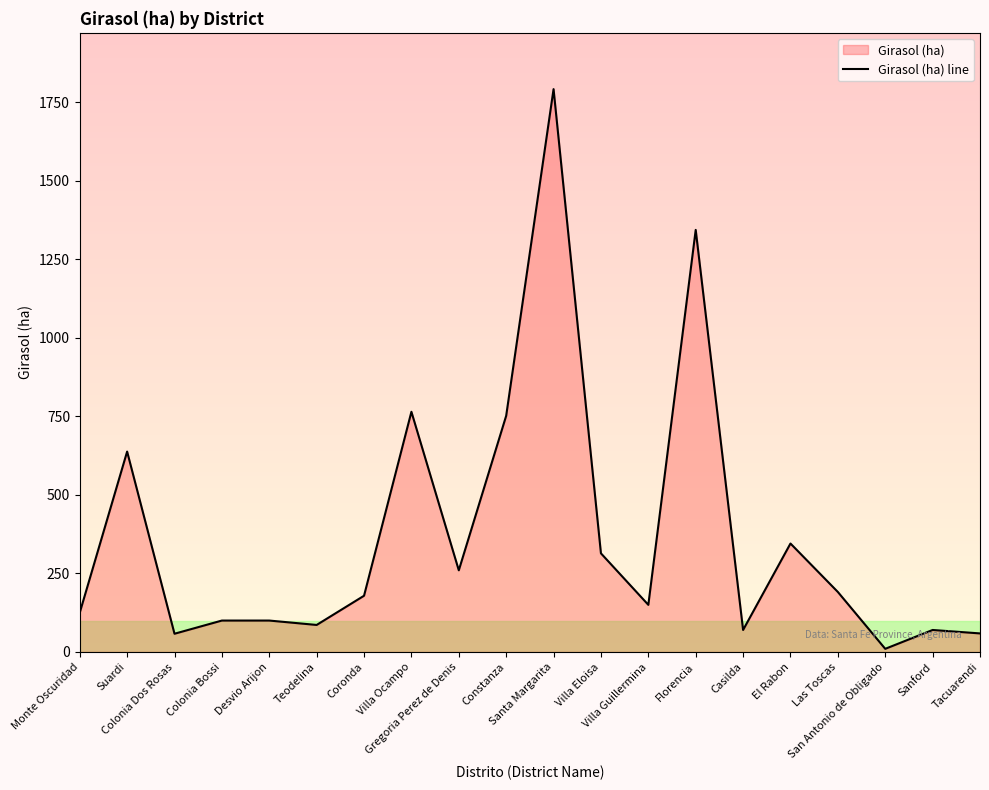

How many points are lower than both their immediate neighbors (excluding endpoints)?

6